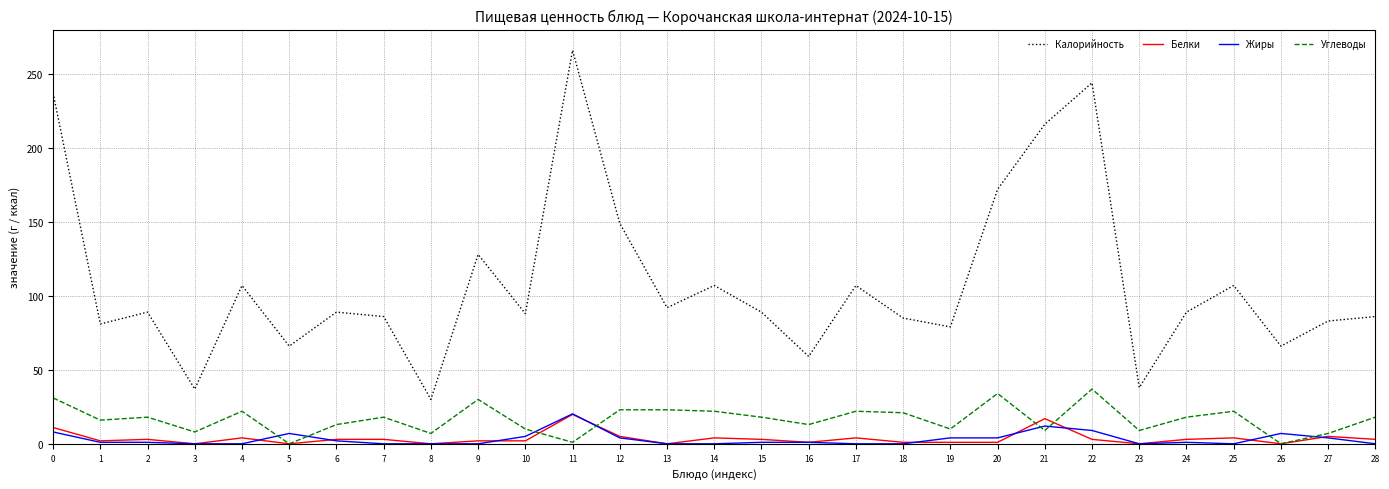

At 22, list the series in order from smallest to largest.

Белки, Жиры, Углеводы, Калорийность